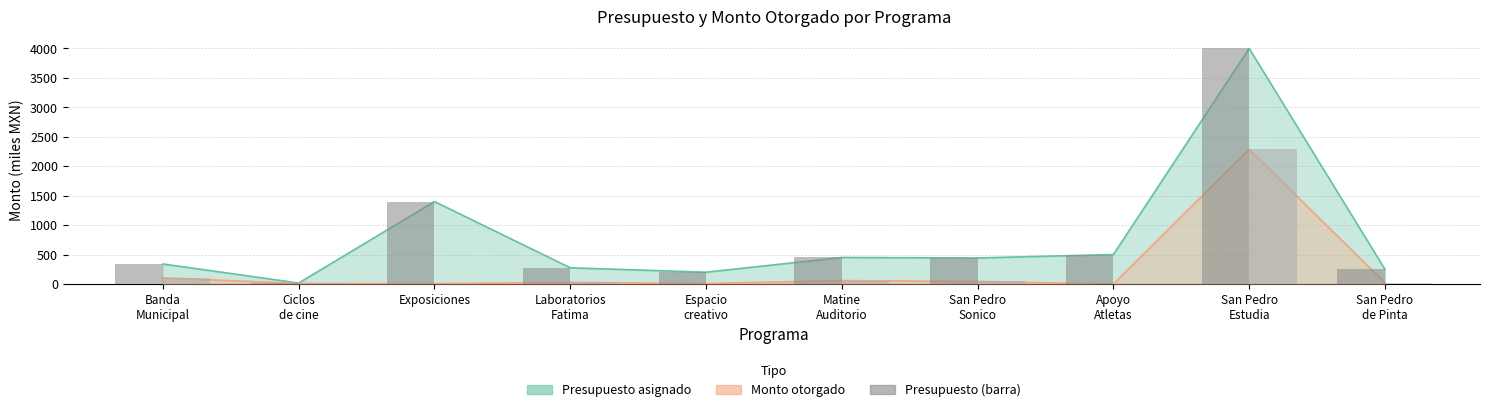

Read the Presupuesto (barra) value at San Pedro
Sonico.

442.2